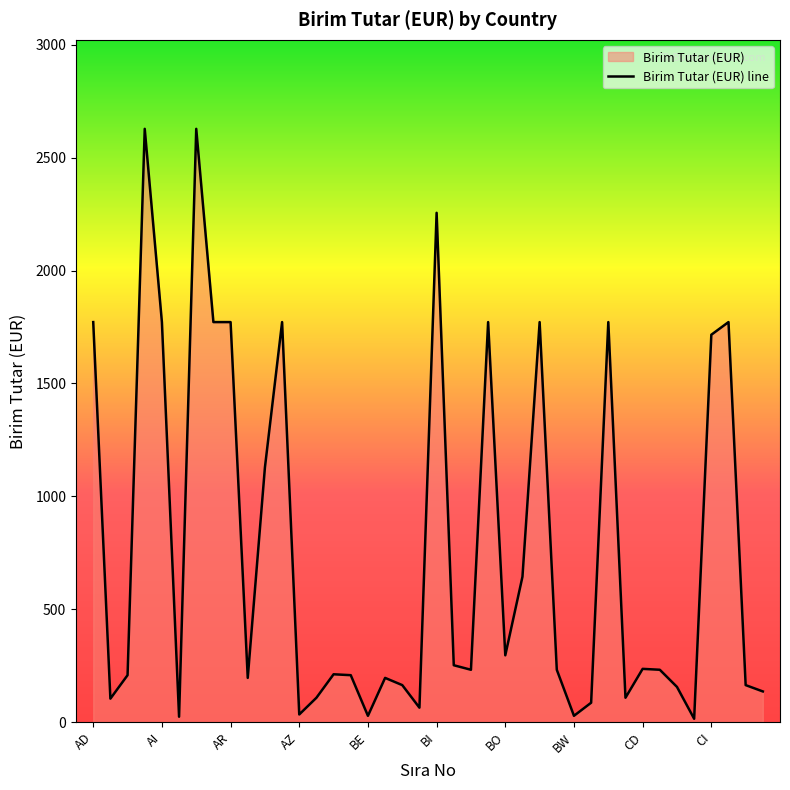

Reading left to right, what are all the values shown in this chart?

1772	104	208	2628	1772	24	2628	1772	1772	196	1128	1772	34	108	212	208	28	196	164	64	2256	252	232	1772	296	644	1772	232	28	86	1772	108	236	232	156	15	1716	1772	164	136